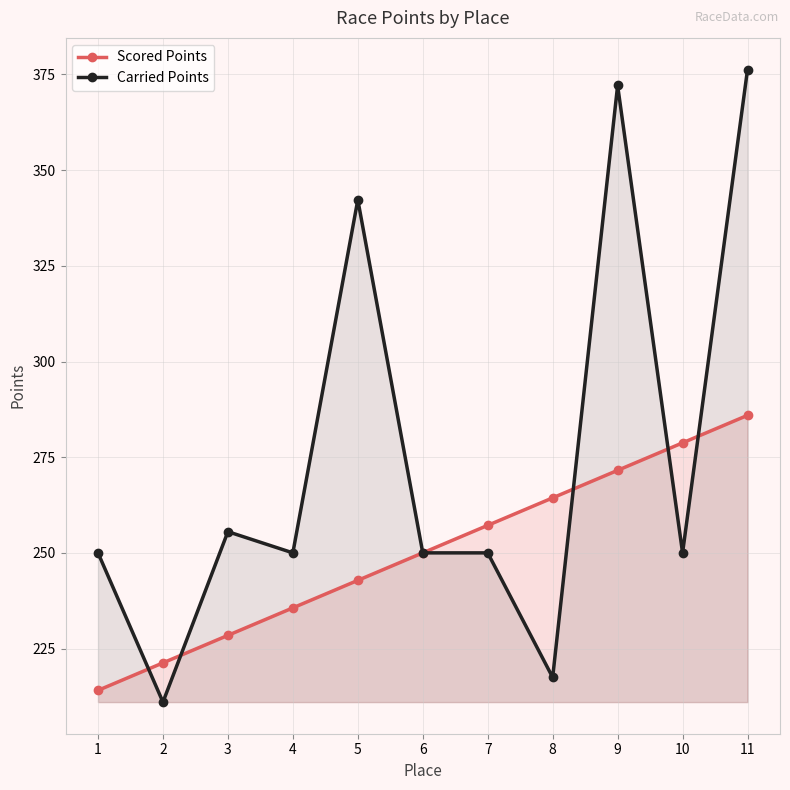

Reading right to left, what are all the values shown in this chart?

Scored Points: 285.9	278.7	271.6	264.4	257.2	250.0	242.8	235.6	228.4	221.3	214.1
Carried Points: 376.3	250.0	372.1	217.5	250.0	250.0	342.2	250.0	255.5	211.0	250.0